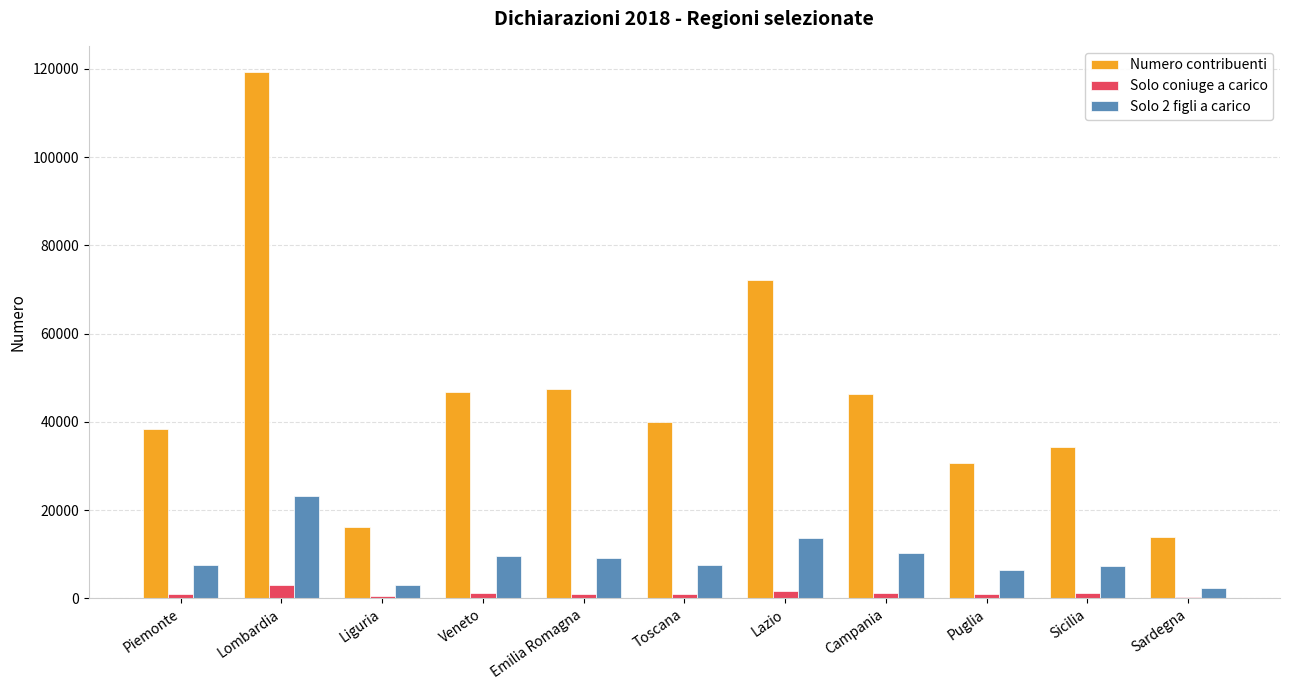

What position from the left is Veneto?

4